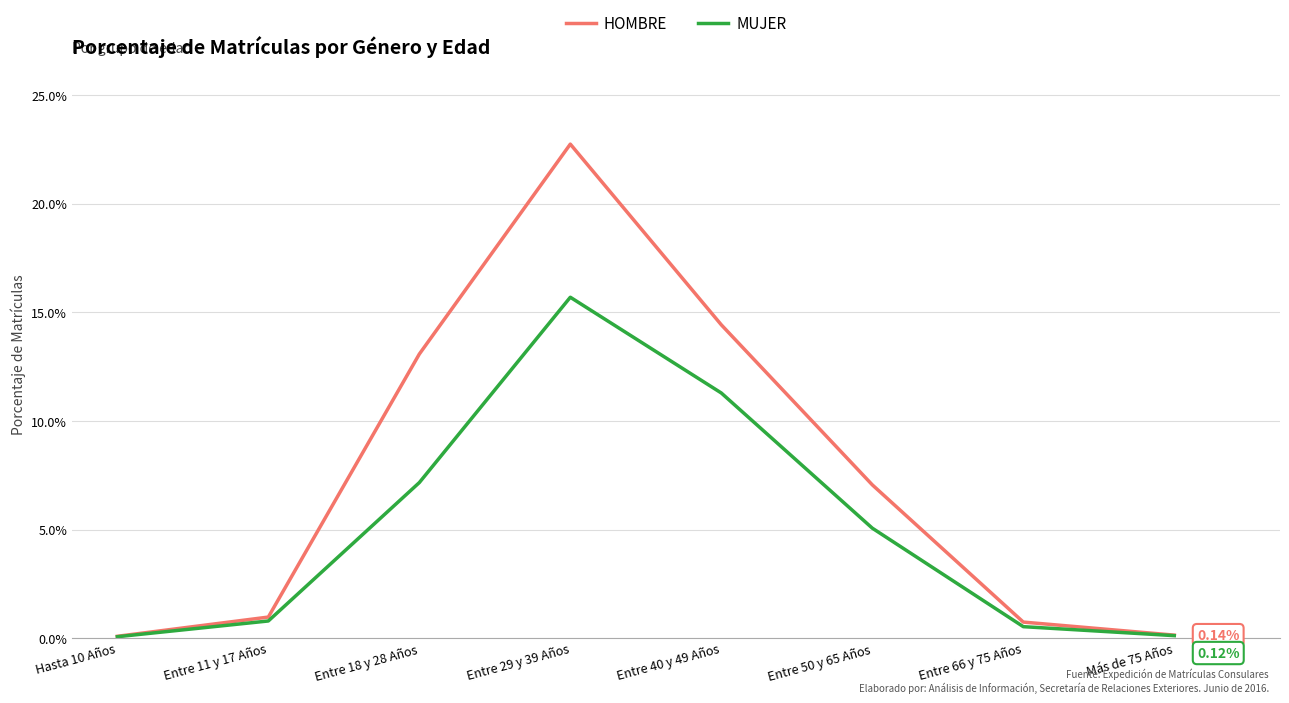

What are all the series names shown in the legend?

HOMBRE, MUJER